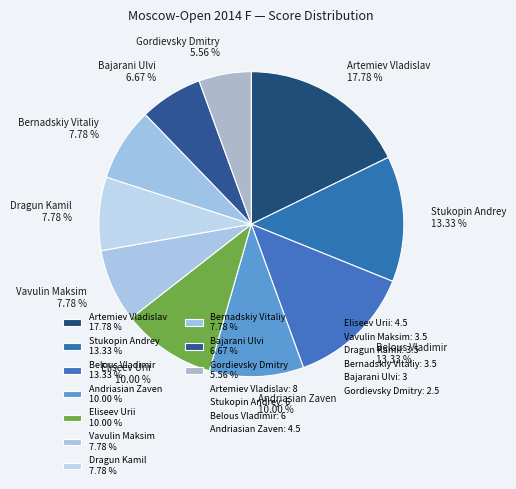

Approximately how many times larger is the value at Artemiev Vladislav 17.78 % compared to Vavulin Maksim 7.78 %?

2.3